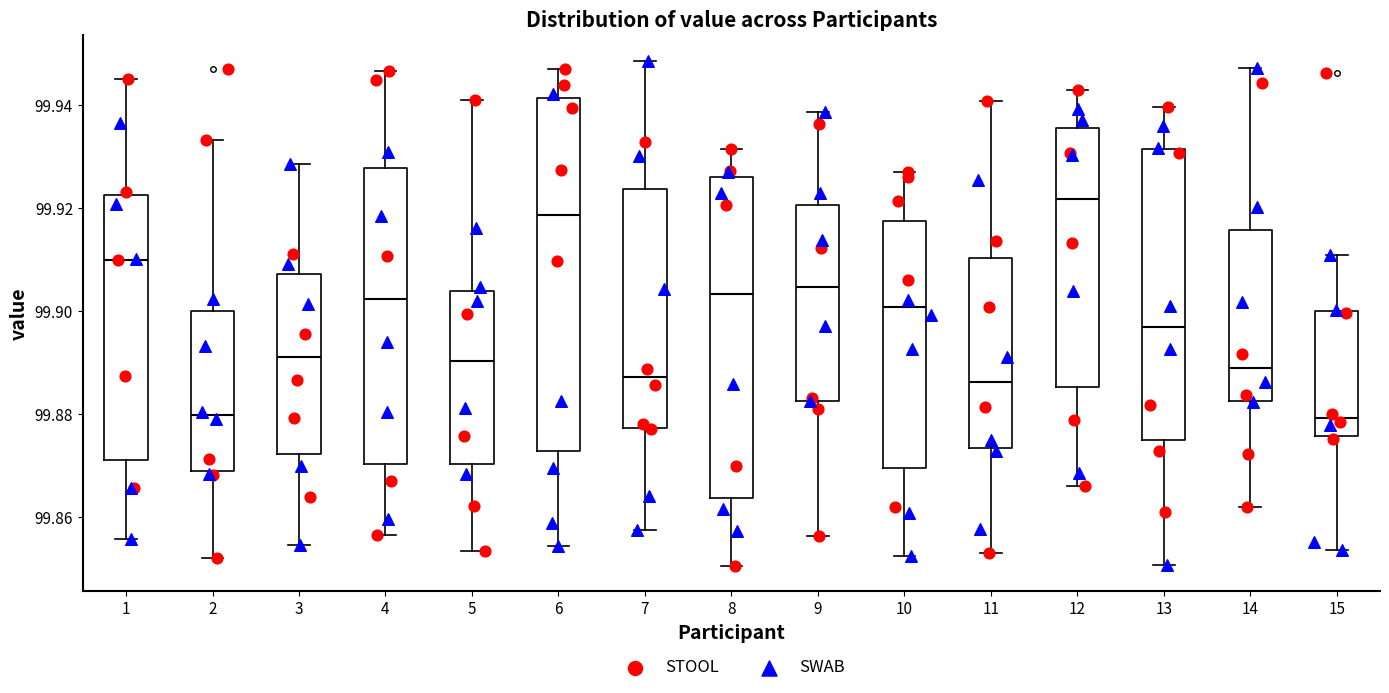

Reading left to right, transcribe this box plot: for each box, give where its median line is, the range the box spans, and where its two whiskers end, as read against the y-axis. The values are not printed on the chart, so give them approximately, as read against the axis.

1: median 99.910, box 99.872 to 99.922, whiskers 99.856 to 99.946
2: median 99.880, box 99.870 to 99.900, whiskers 99.852 to 99.934
3: median 99.892, box 99.872 to 99.908, whiskers 99.854 to 99.928
4: median 99.902, box 99.870 to 99.928, whiskers 99.856 to 99.946
5: median 99.890, box 99.870 to 99.904, whiskers 99.854 to 99.940
6: median 99.918, box 99.872 to 99.942, whiskers 99.854 to 99.946
7: median 99.888, box 99.878 to 99.924, whiskers 99.858 to 99.948
8: median 99.904, box 99.864 to 99.926, whiskers 99.850 to 99.932
9: median 99.904, box 99.882 to 99.920, whiskers 99.856 to 99.938
10: median 99.900, box 99.870 to 99.918, whiskers 99.852 to 99.928
11: median 99.886, box 99.874 to 99.910, whiskers 99.854 to 99.940
12: median 99.922, box 99.886 to 99.936, whiskers 99.866 to 99.942
13: median 99.896, box 99.876 to 99.932, whiskers 99.850 to 99.940
14: median 99.890, box 99.882 to 99.916, whiskers 99.862 to 99.948
15: median 99.880, box 99.876 to 99.900, whiskers 99.854 to 99.910